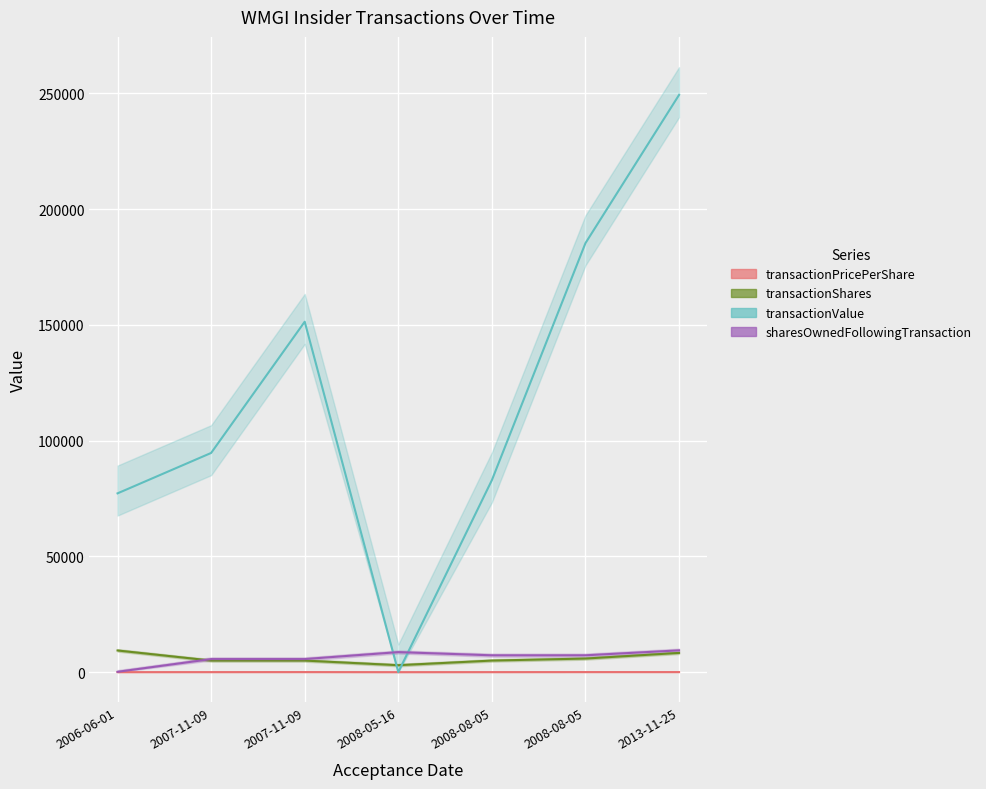

What is the spread (max minus min) of values at 2007-11-09?

94681.1